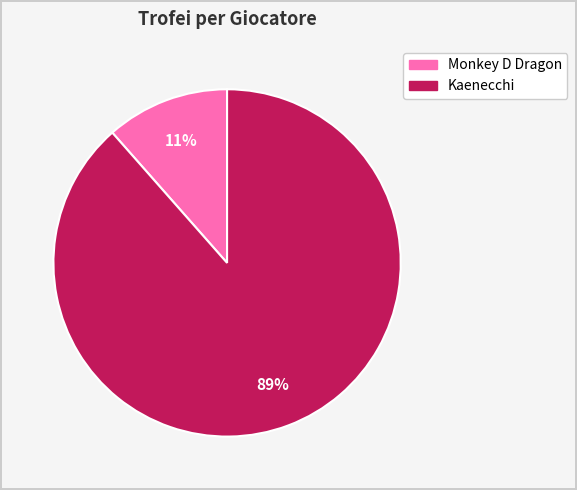

Is there any slice that represents more than half of the pie?

Yes